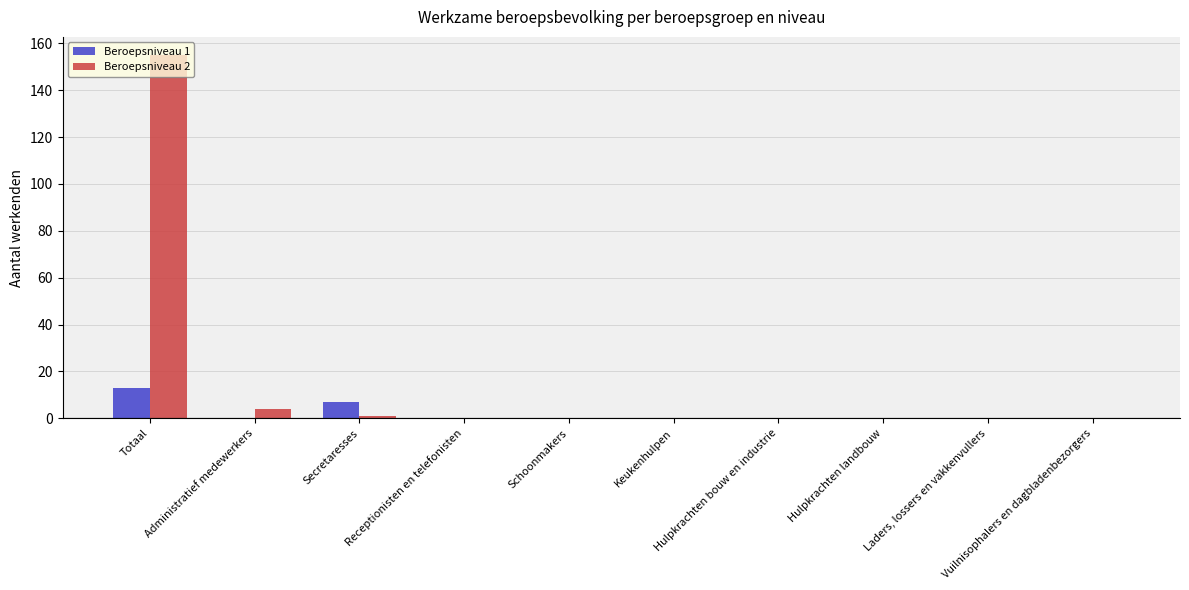

What is the highest value of the Beroepsniveau 2 series?

155